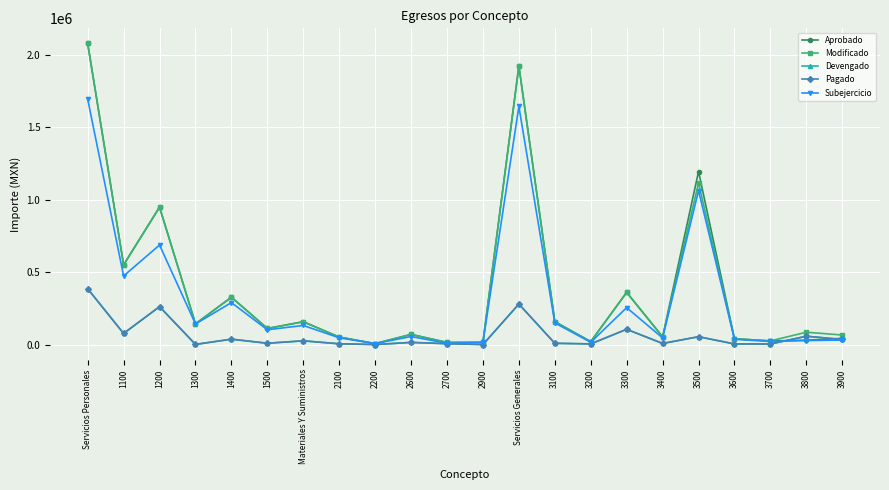

What is the difference between the maximum and minimum values in the Modificado series?

2073333.6